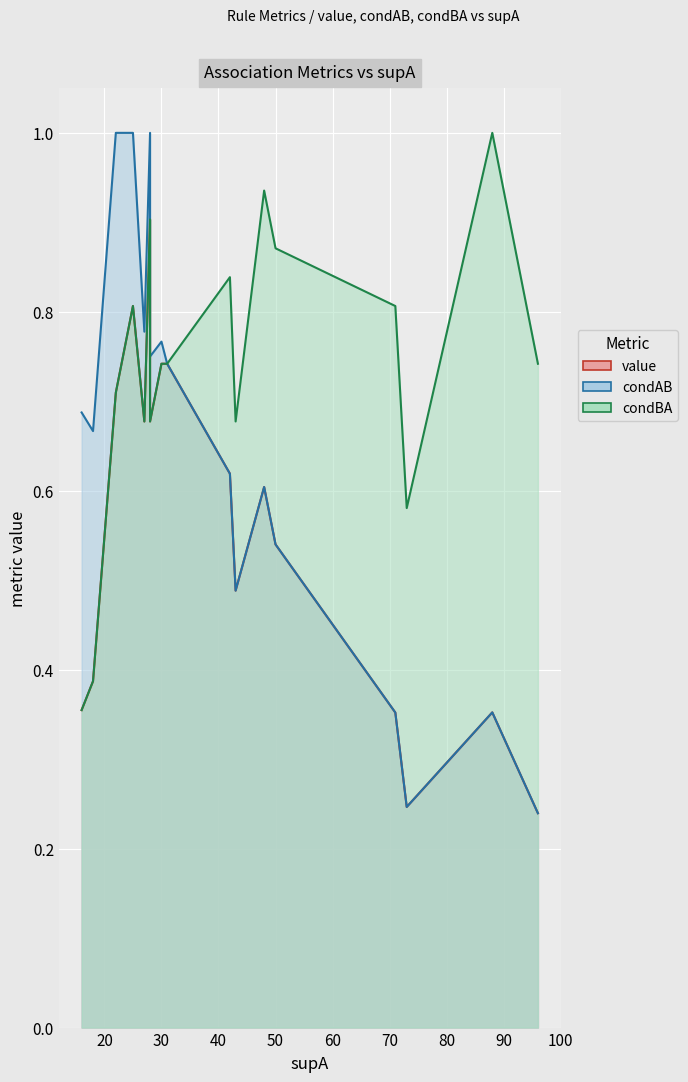

True or false: value and condAB intersect in this chart.

False